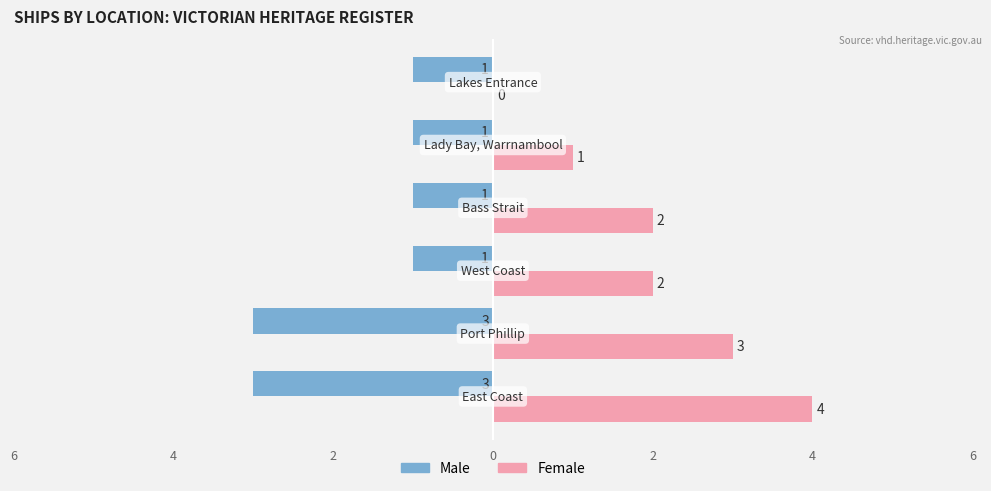

What are all the series names shown in the legend?

Male, Female